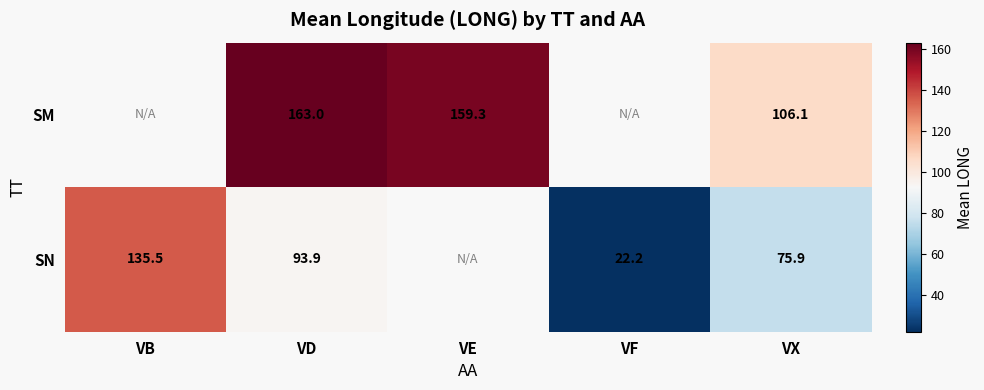

What is the total value across all series at VD?

256.9